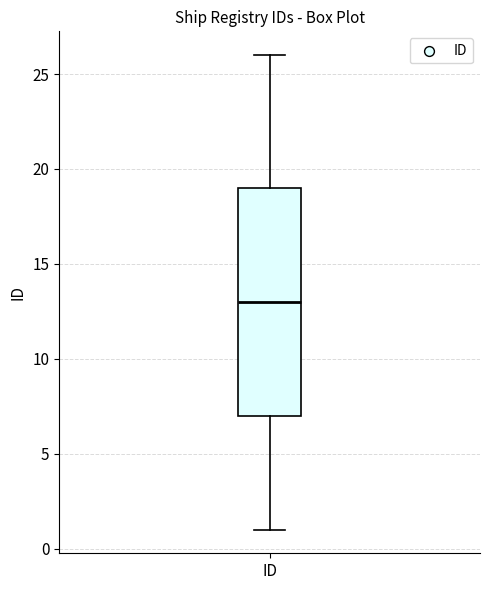

Transcribe this box plot: give where the median line is, the range the box spans, and where the two whiskers end, as read against the y-axis. The values are not printed on the chart, so give them approximately, as read against the axis.

median 13, box 7 to 19, whiskers 1 to 26